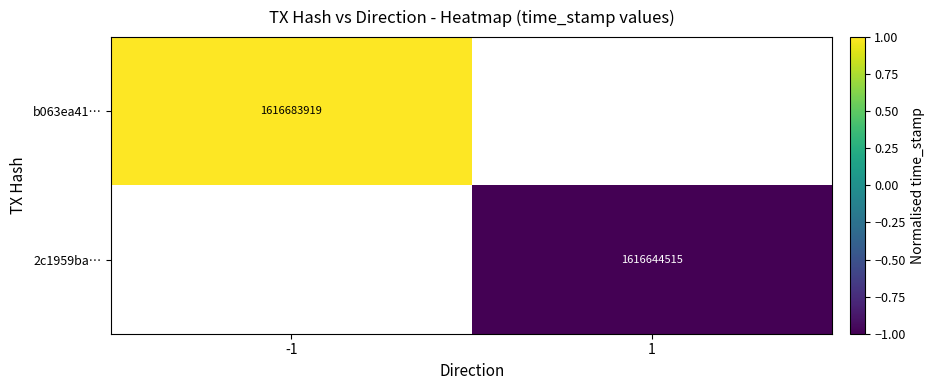

The 2c1959ba… series shows 477382445 at 1. True or false?

False